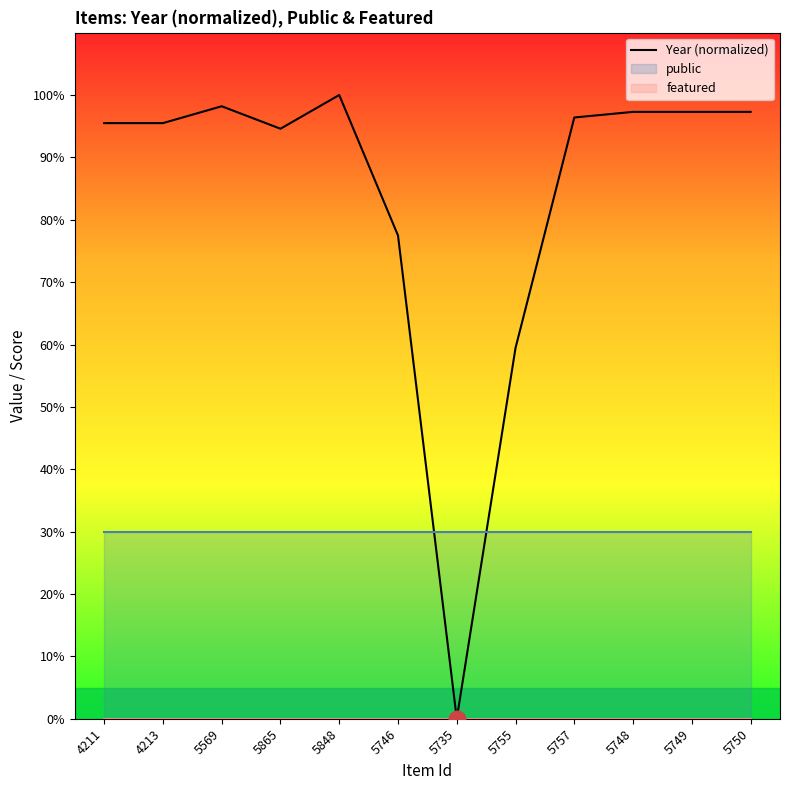

Which series changed the most between 4211 and 5746?

Year (normalized)